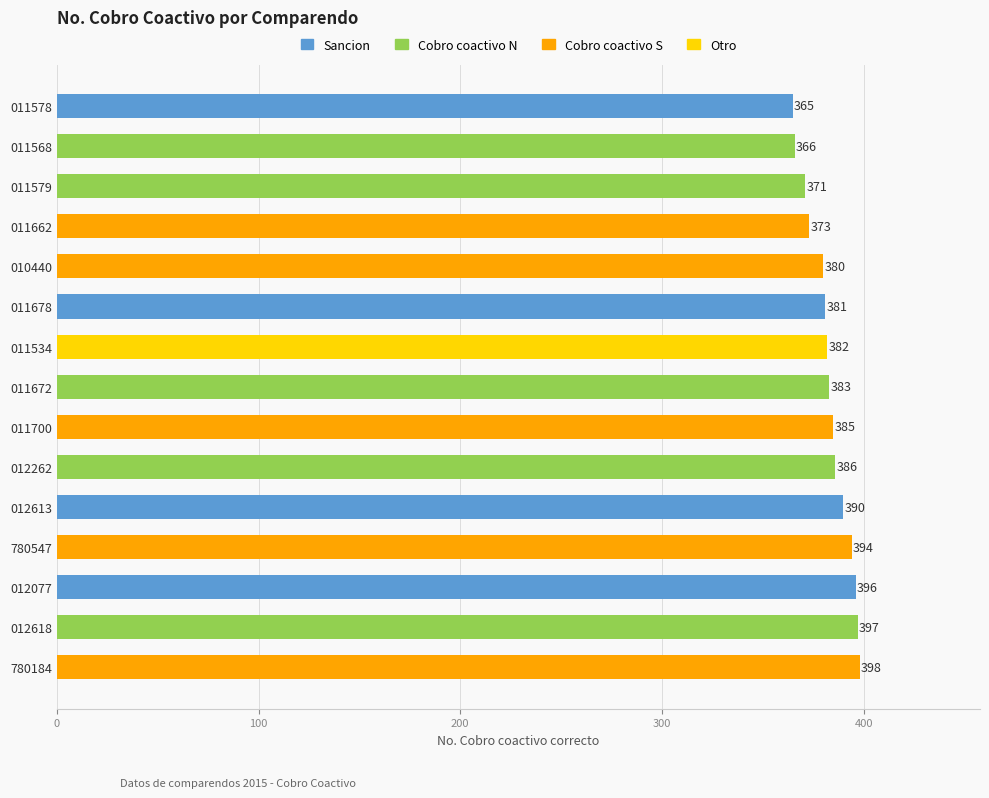

What is the maximum value shown in the chart?

398